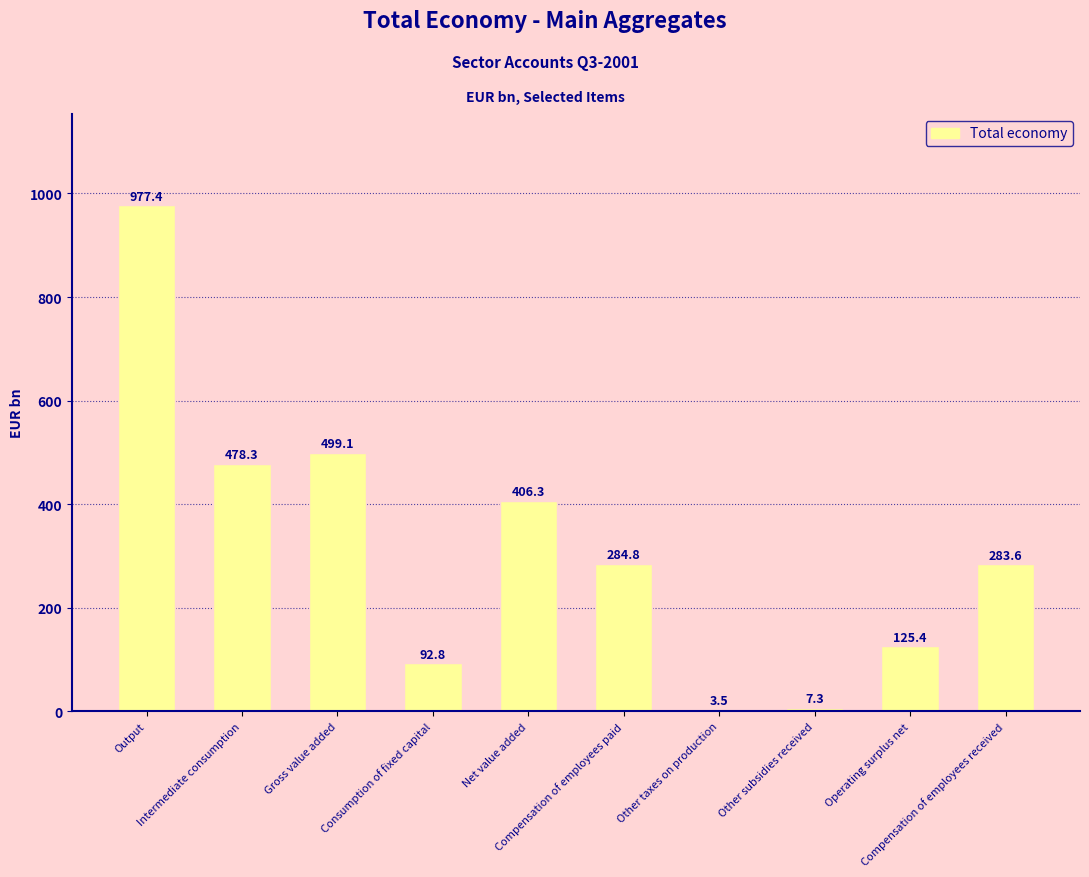

Which has a higher value, Output or Compensation of employees received?

Output